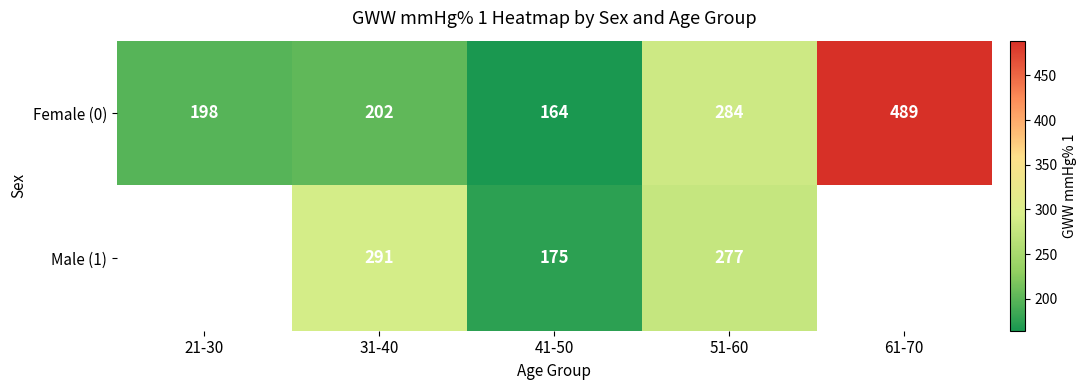

Which label corresponds to the smallest value in the chart?

41-50